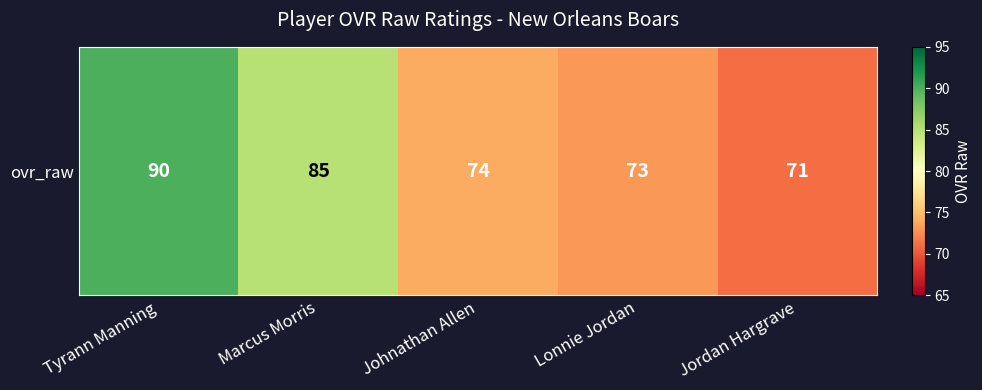

True or false: the data shows 71 at Jordan Hargrave.

True